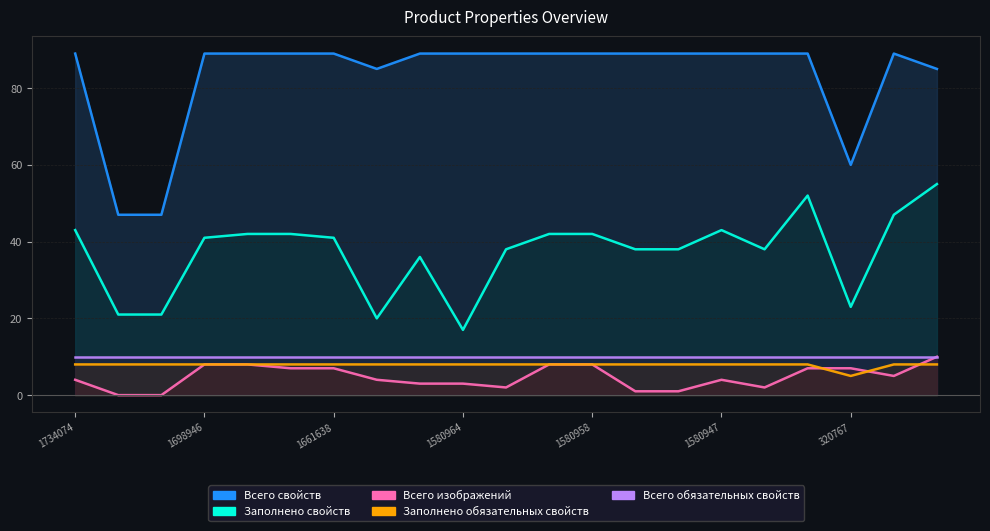

What is the approximate value of Всего изображений at 320767?

7